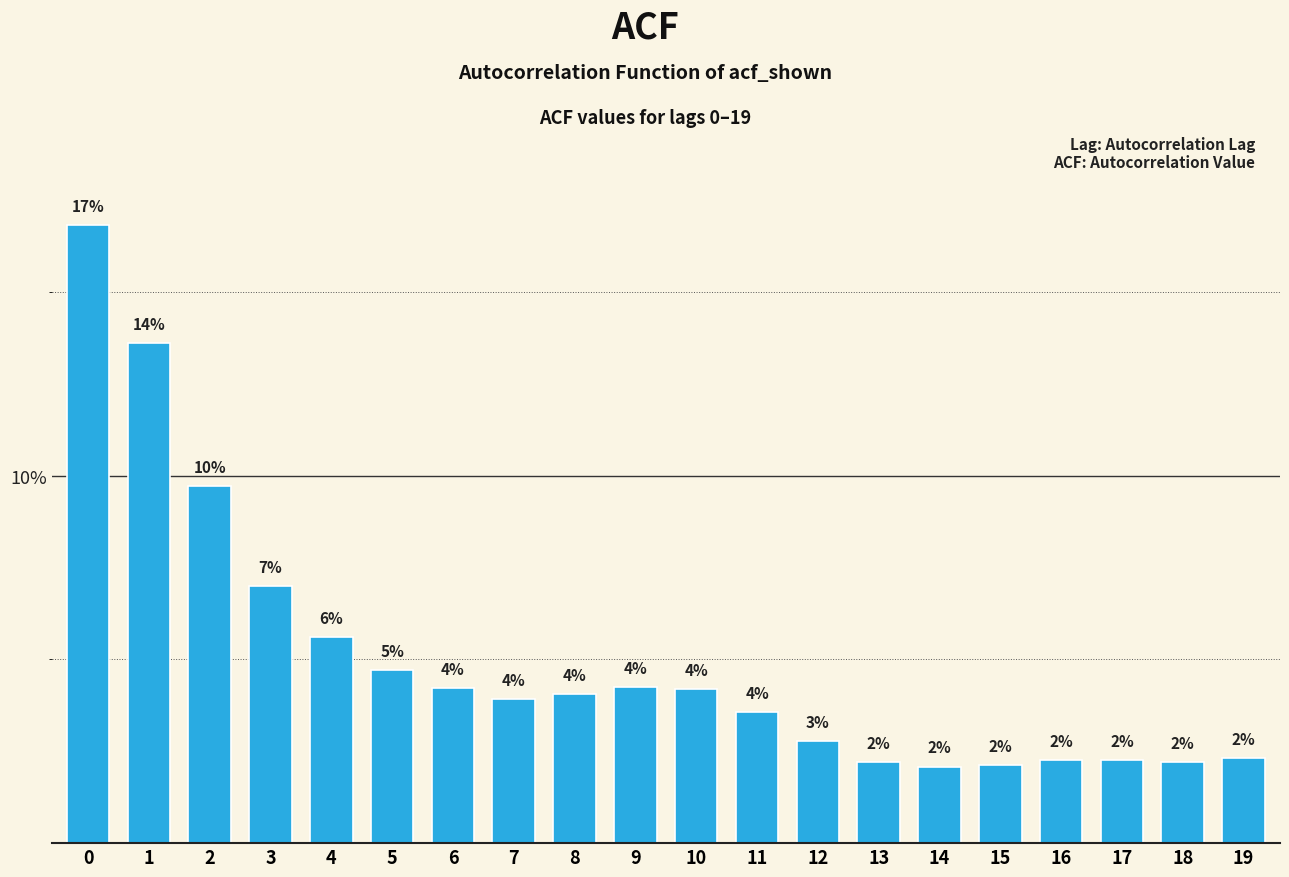

How many bars are there in total?

20